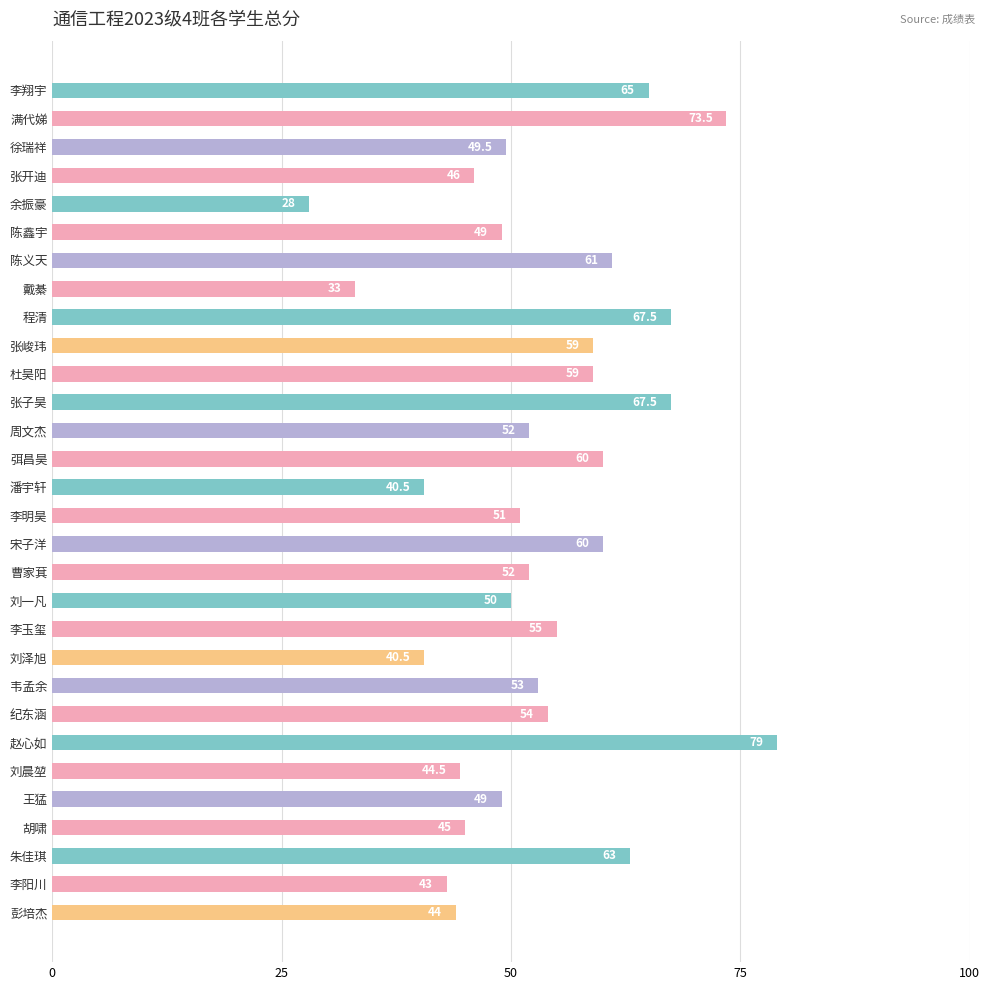

What is the average value?

53.1